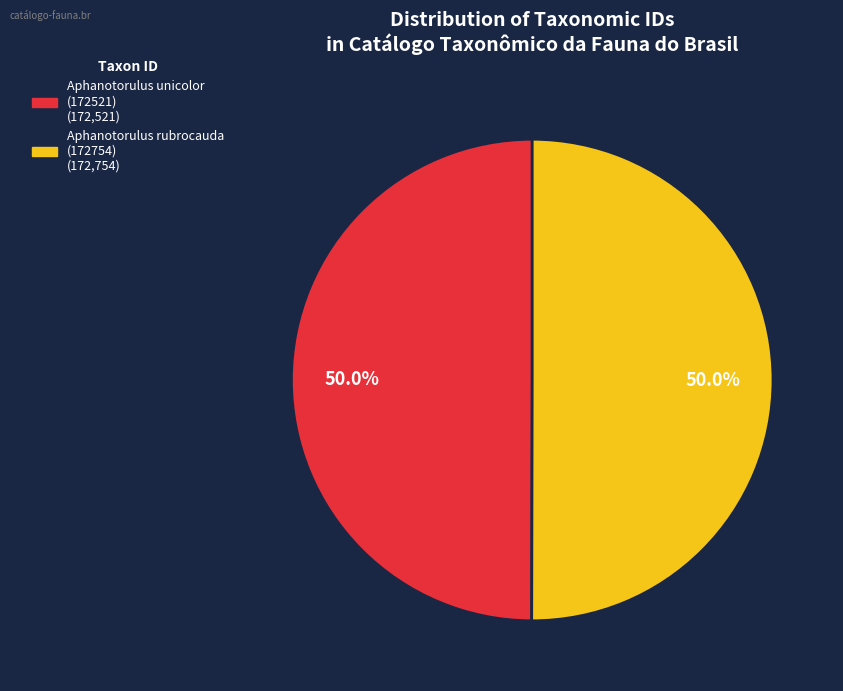

Count the number of slices in the pie.

2